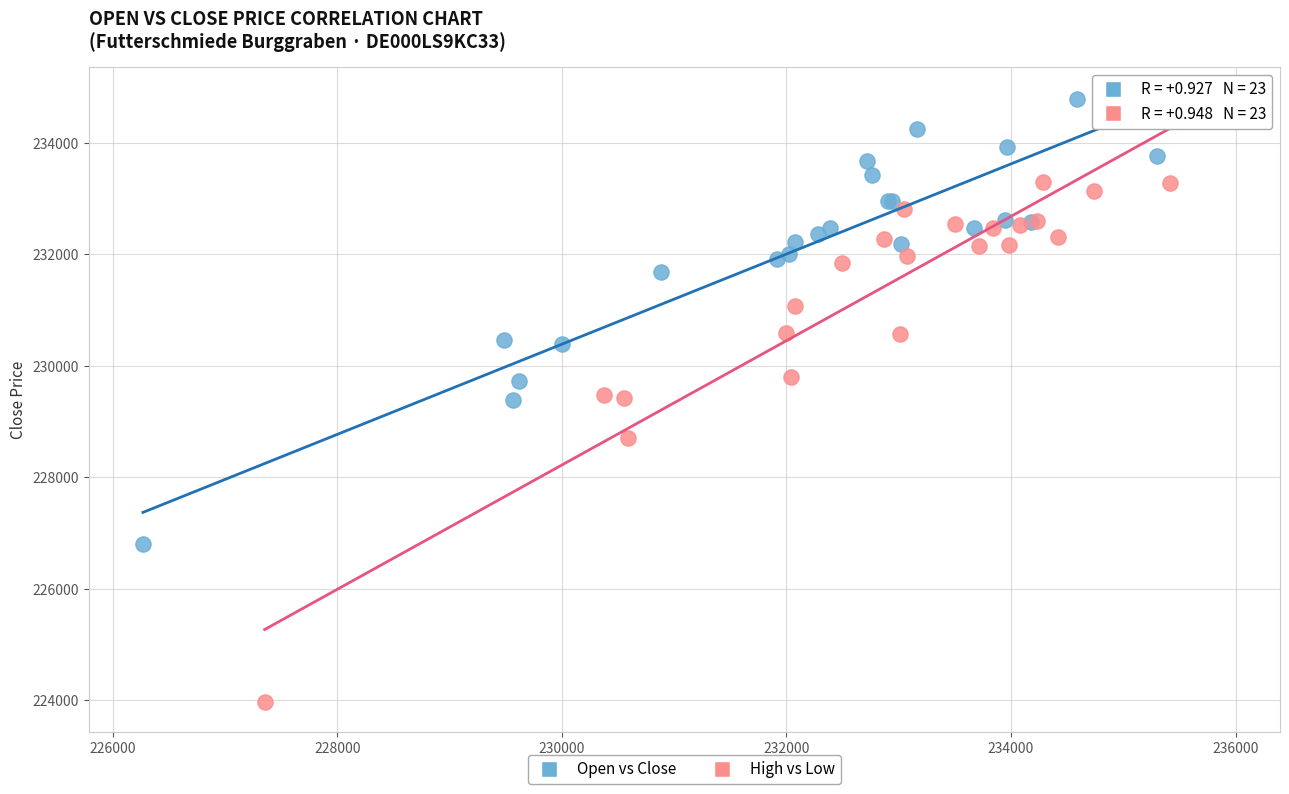

Which series reaches the minimum Y coordinate?

High vs Low